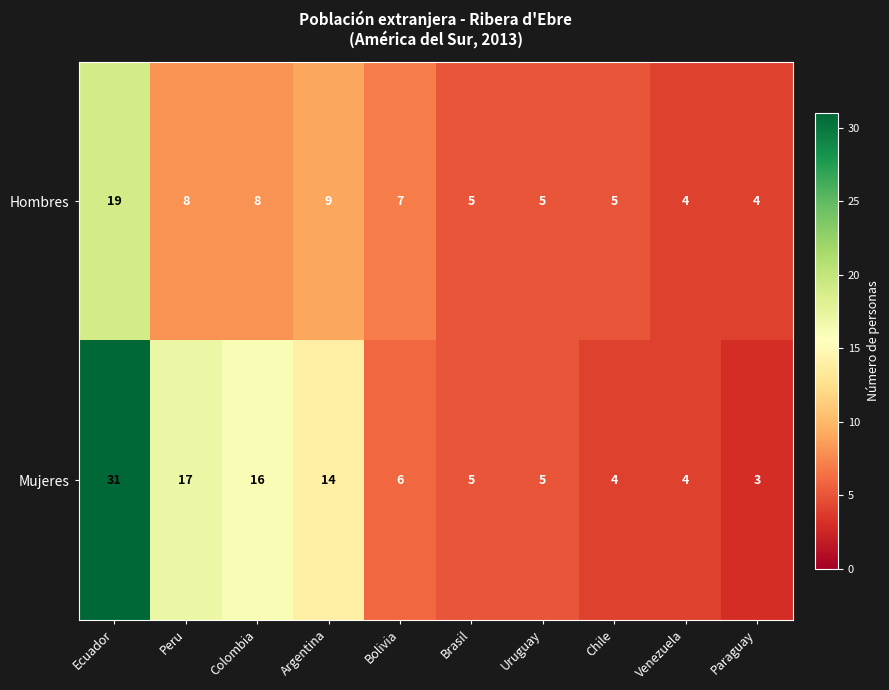

The value of Hombres at Chile is 3. True or false?

False